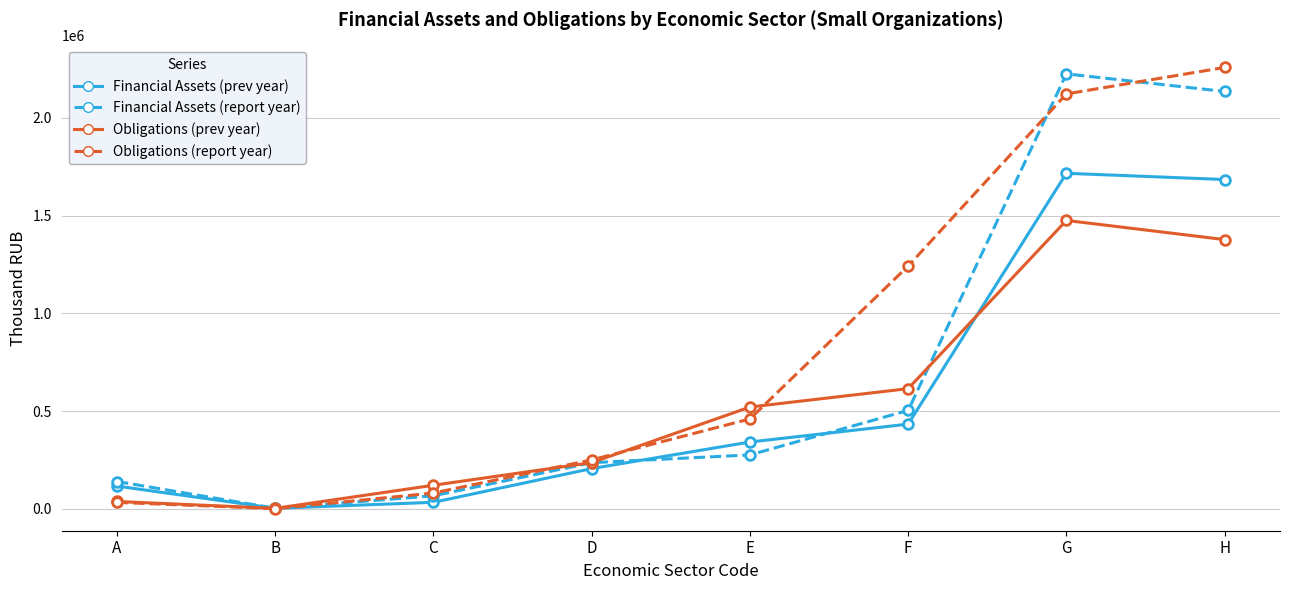

What is the total value across all series at D?

930418